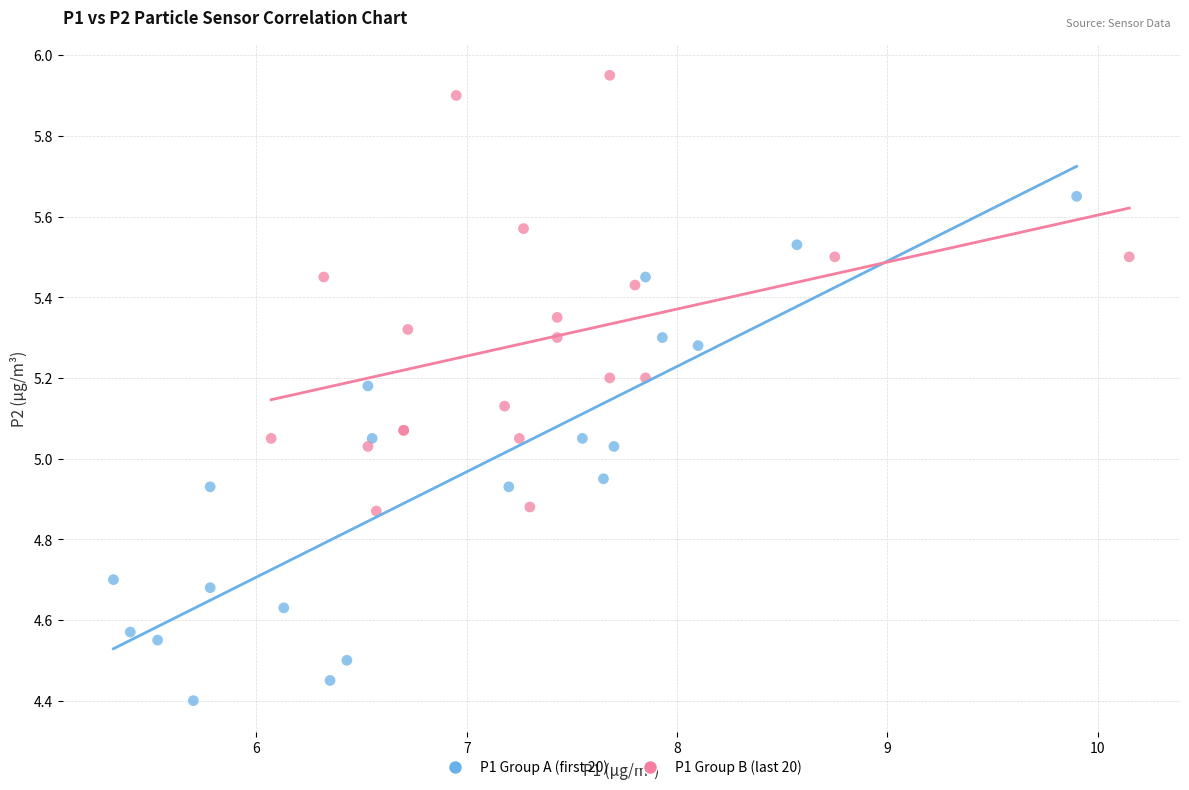

What are all the series names shown in the legend?

P1 Group A (first 20), P1 Group B (last 20)